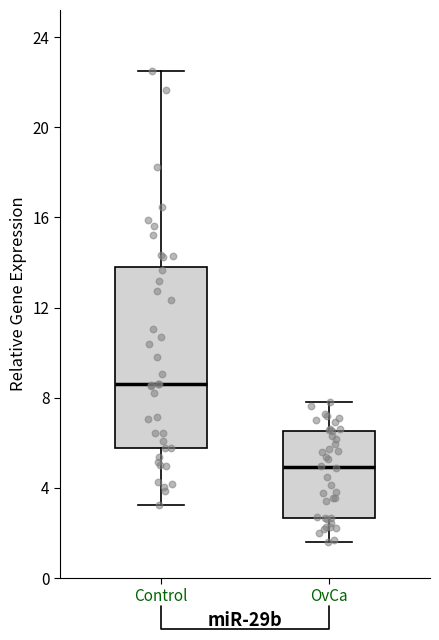

Reading left to right, read every box against the y-axis: the position of its median line, the range the box covers, and the ends of its whiskers. The values are not printed on the chart, so give them approximately, as read against the axis.

Control: median 8.5, box 6.0 to 14.0, whiskers 3.0 to 22.5
OvCa: median 5.0, box 2.5 to 6.5, whiskers 1.5 to 8.0